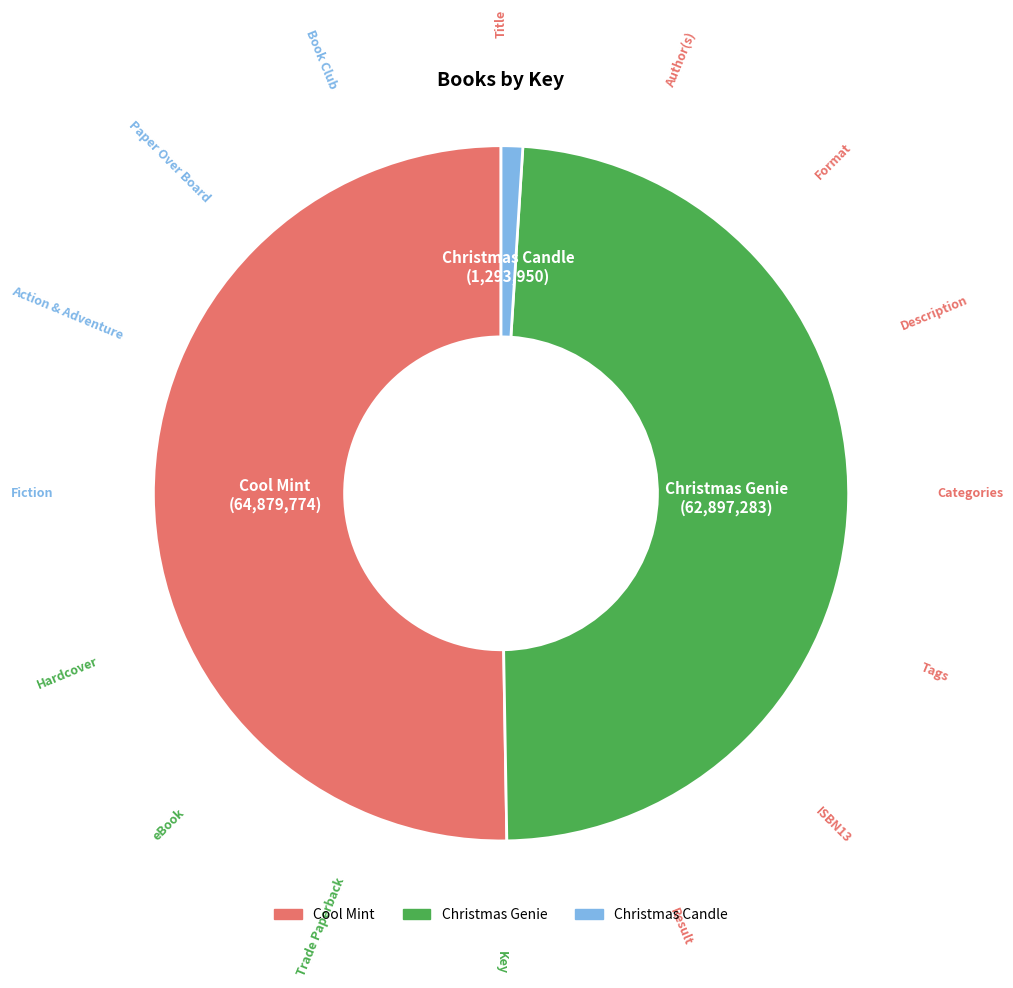

Do Cool Mint and Christmas Candle together represent more than half of the pie?

Yes